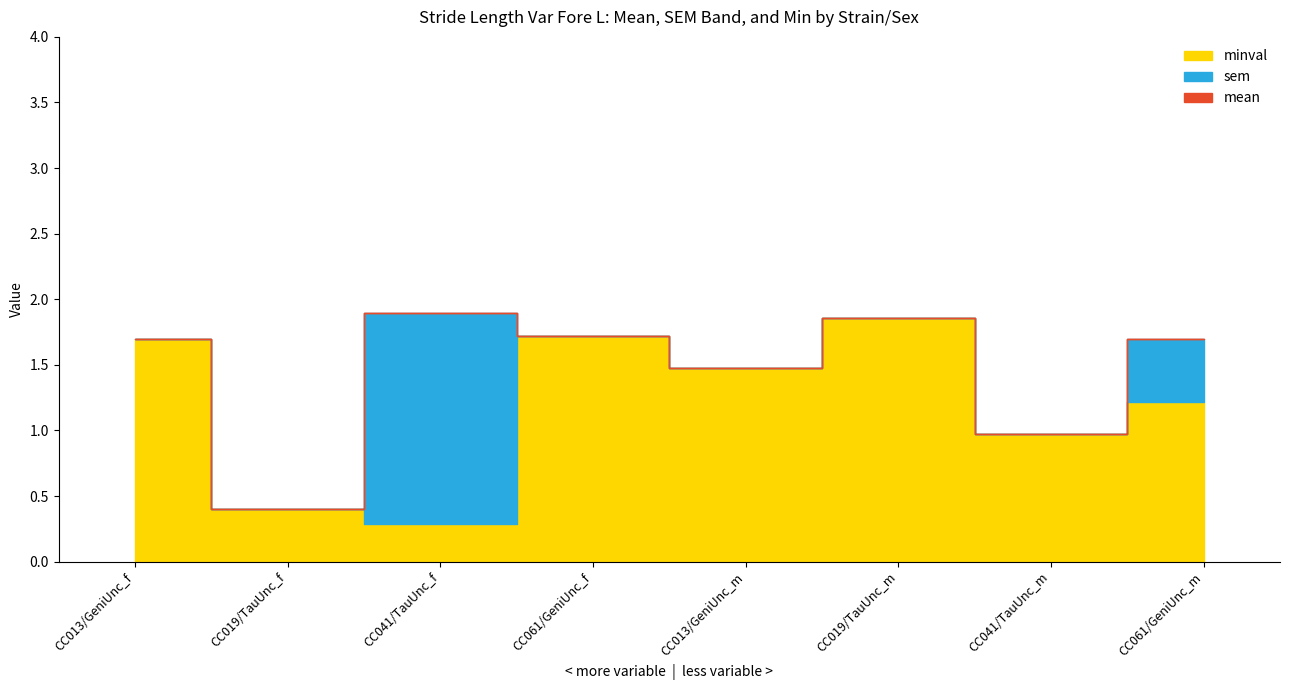

Which series has the largest range (max minus min)?

sem